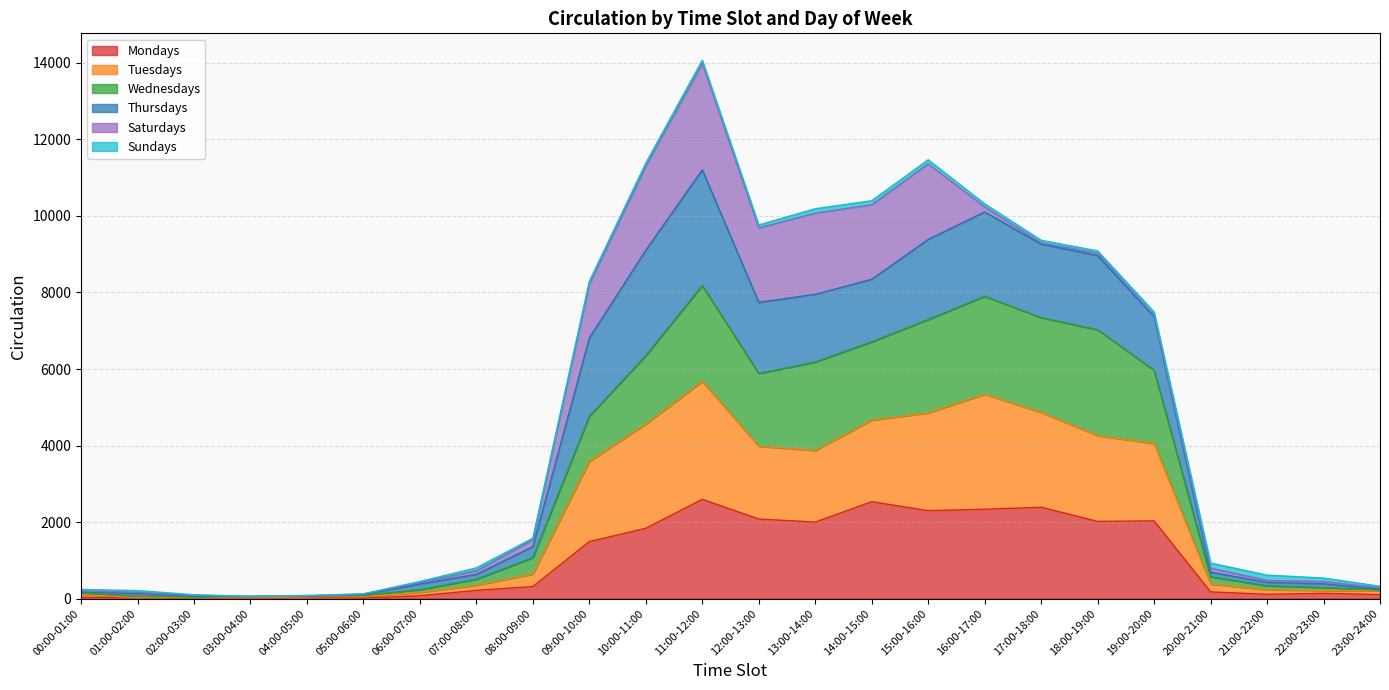

At which category is the sum across all series the highest?

11:00-12:00